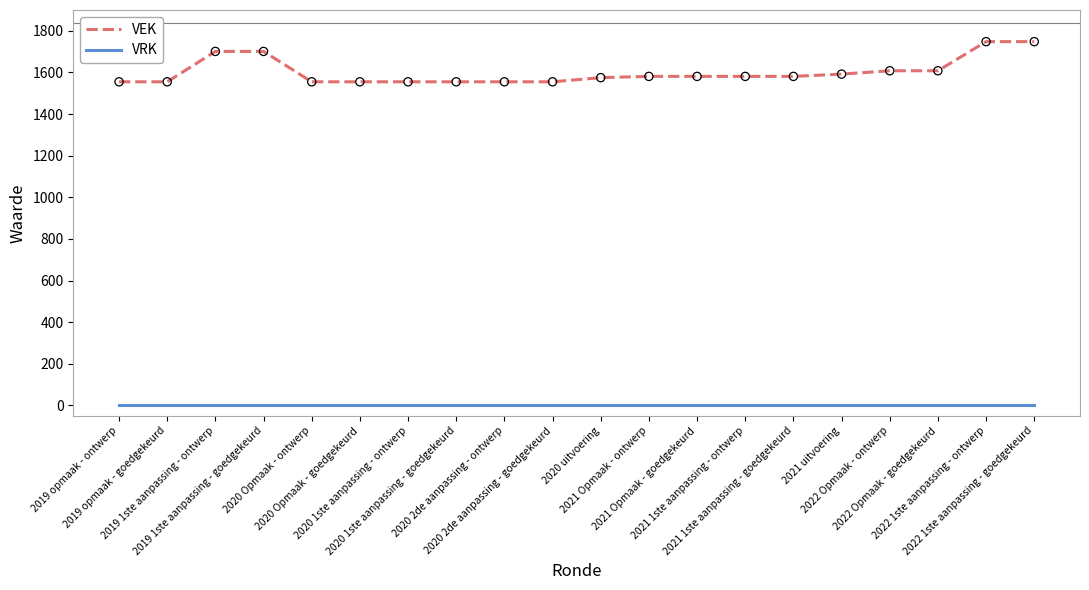

What is the total value across all series at 2021 1ste aanpassing - goedgekeurd?

1581